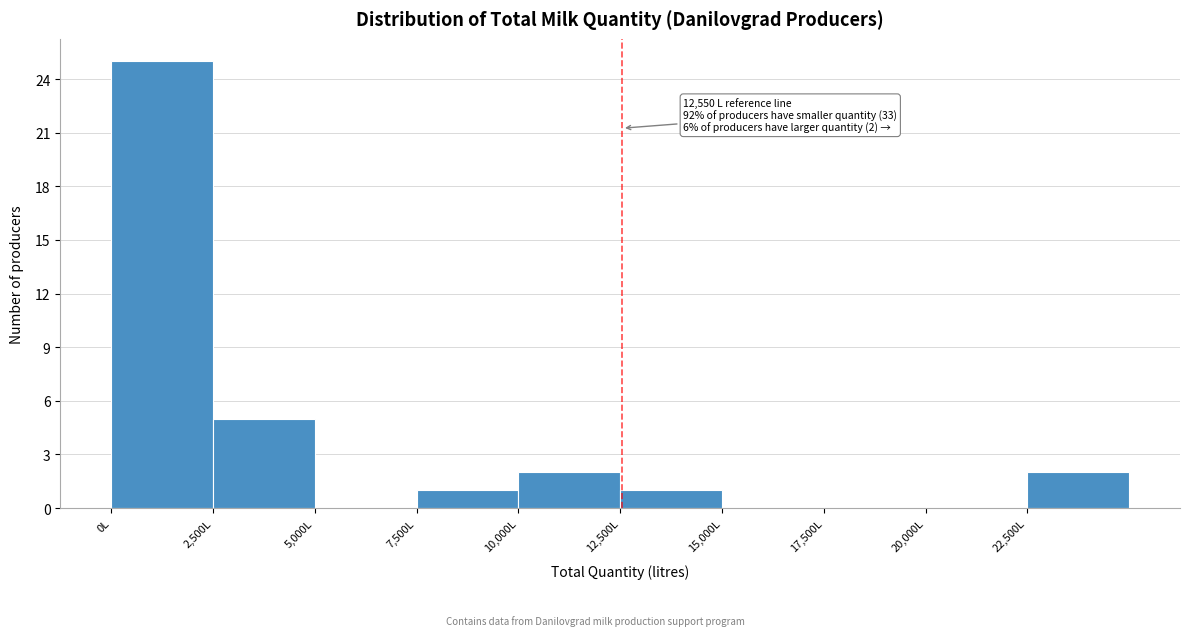

Over which range of the x-axis is the bar tallest?

0 to 2500